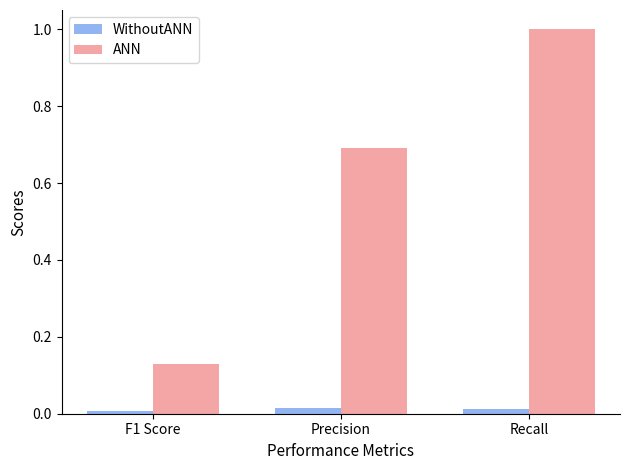

Rank the series by their average value, from lowest to highest.

WithoutANN, ANN